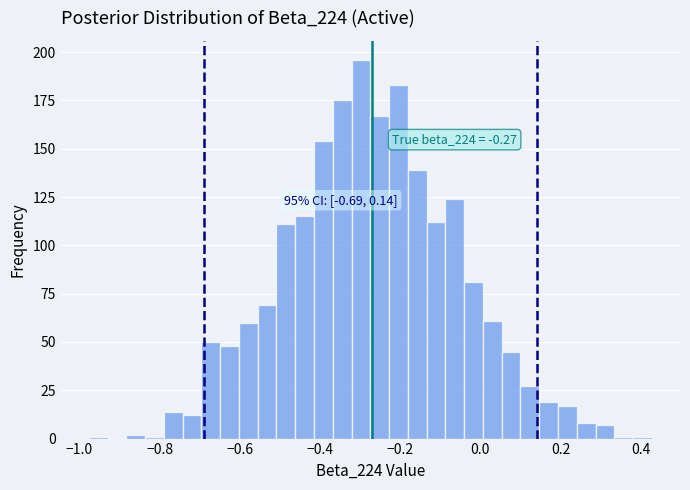

Around what value on the x-axis is the tallest bar? Give the approximate position of its centre, as read against the axis.

-0.30